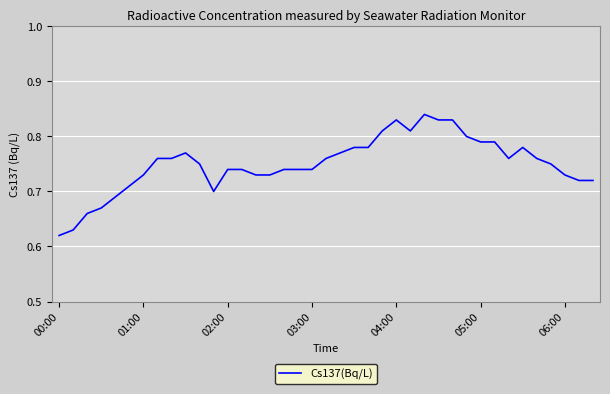

Which label corresponds to the smallest value in the chart?

00:00